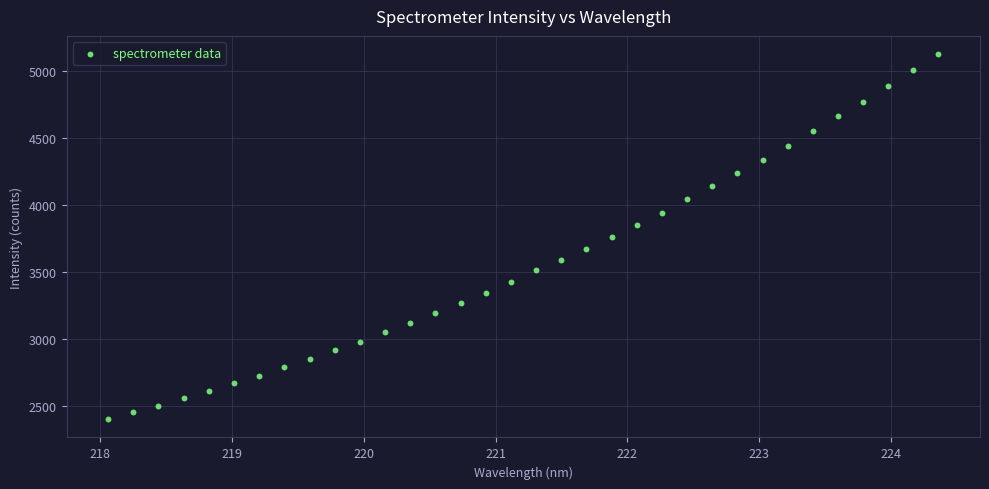

What is the range of Y values (max minus min)?

2723.4